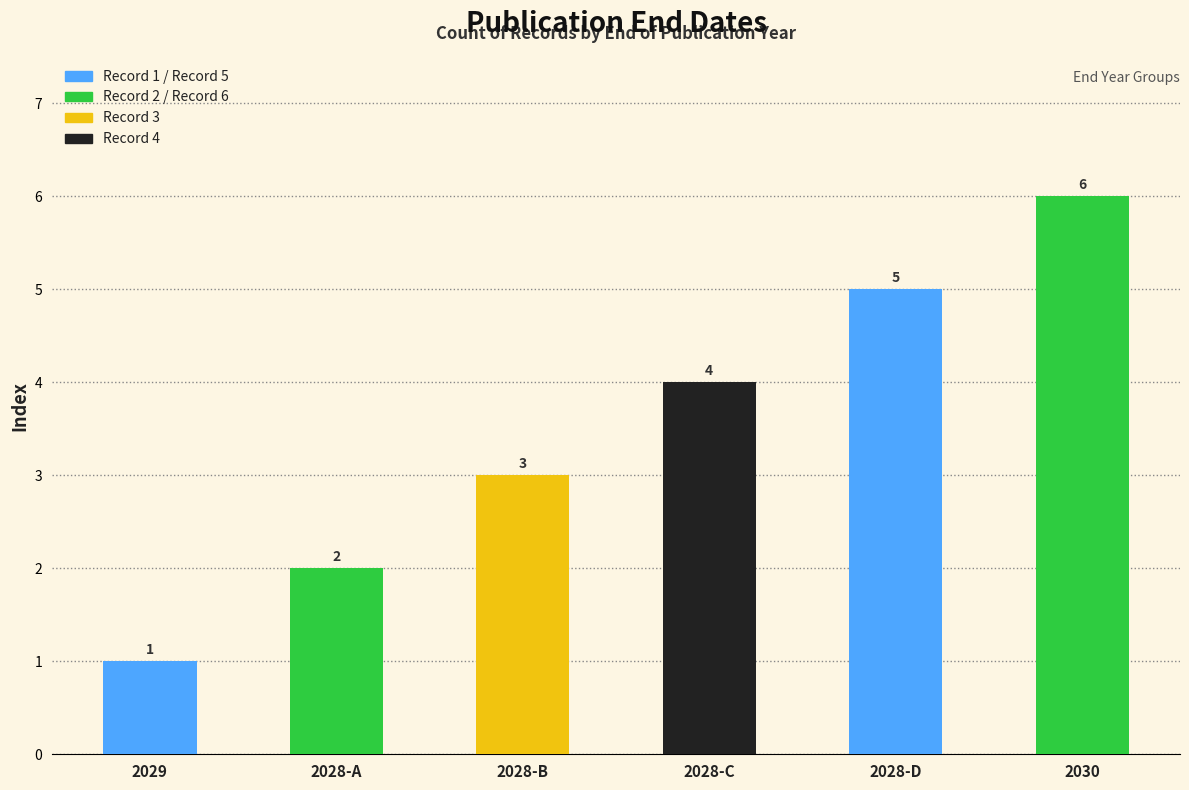

The chart shows a value of 6 at 01/01/2030. True or false?

True